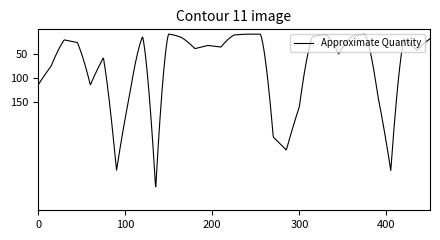

What is the minimum value shown in the chart?

10.0